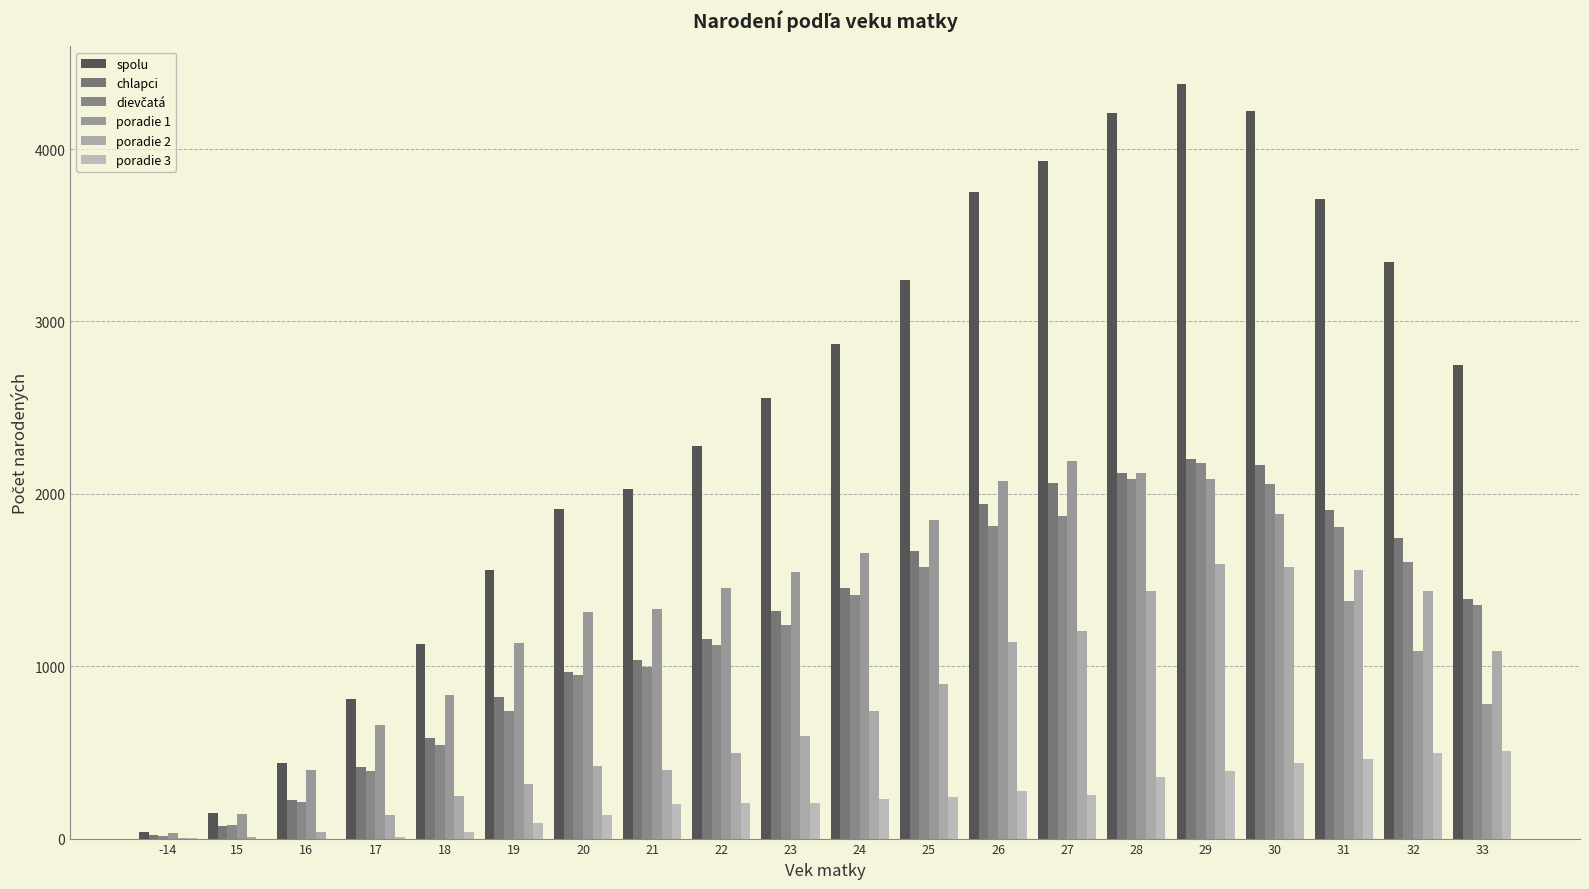

At which category is the sum across all series the highest?

29